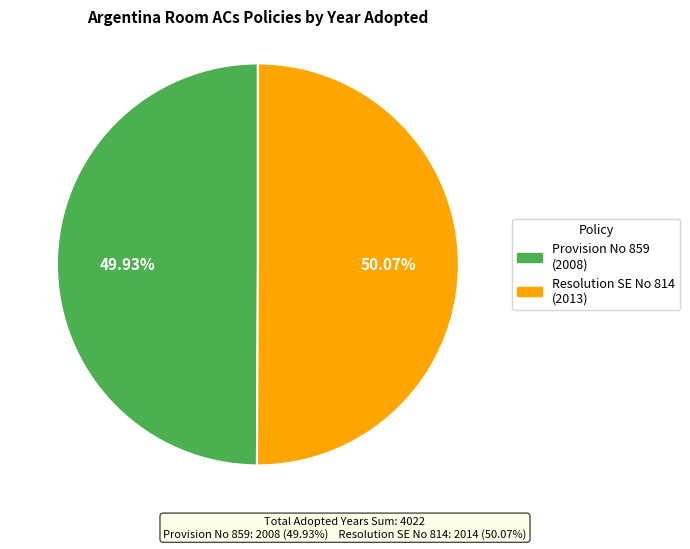

To the nearest percent, what is the average slice percentage?

50%